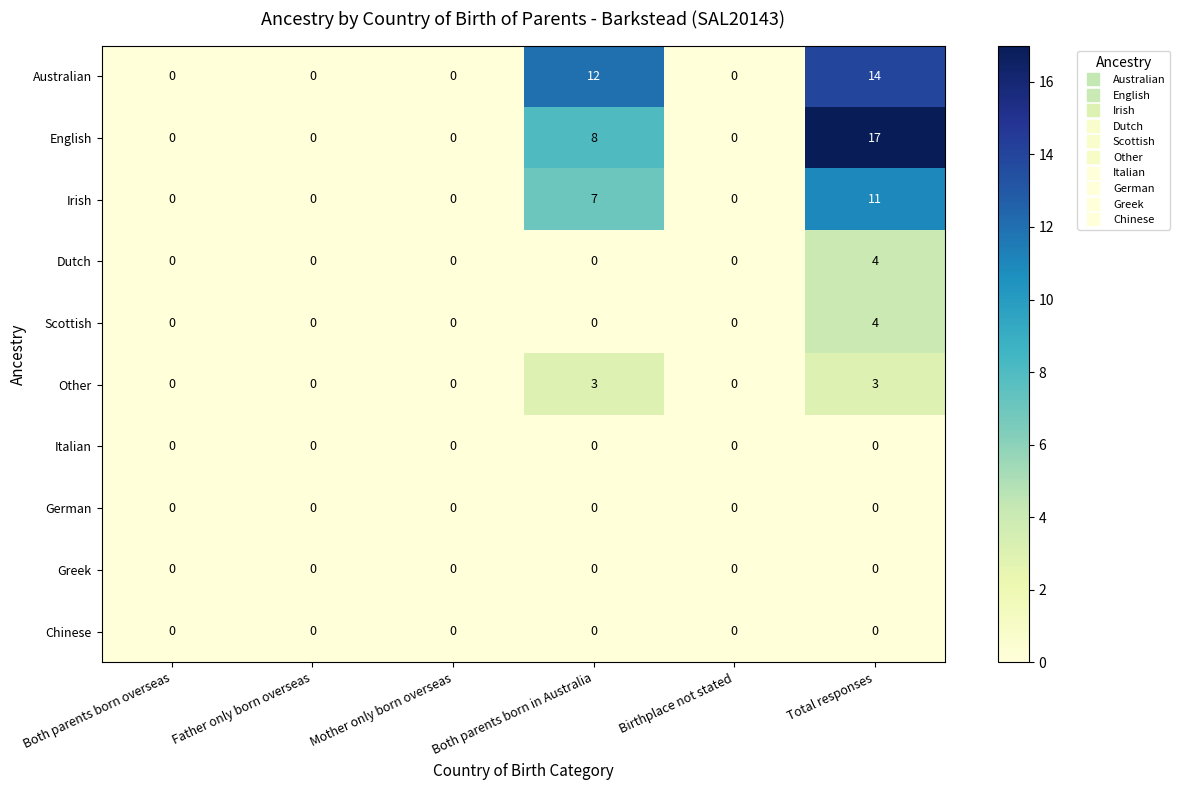

The Australian series shows 17 at Both parents born in Australia. True or false?

False